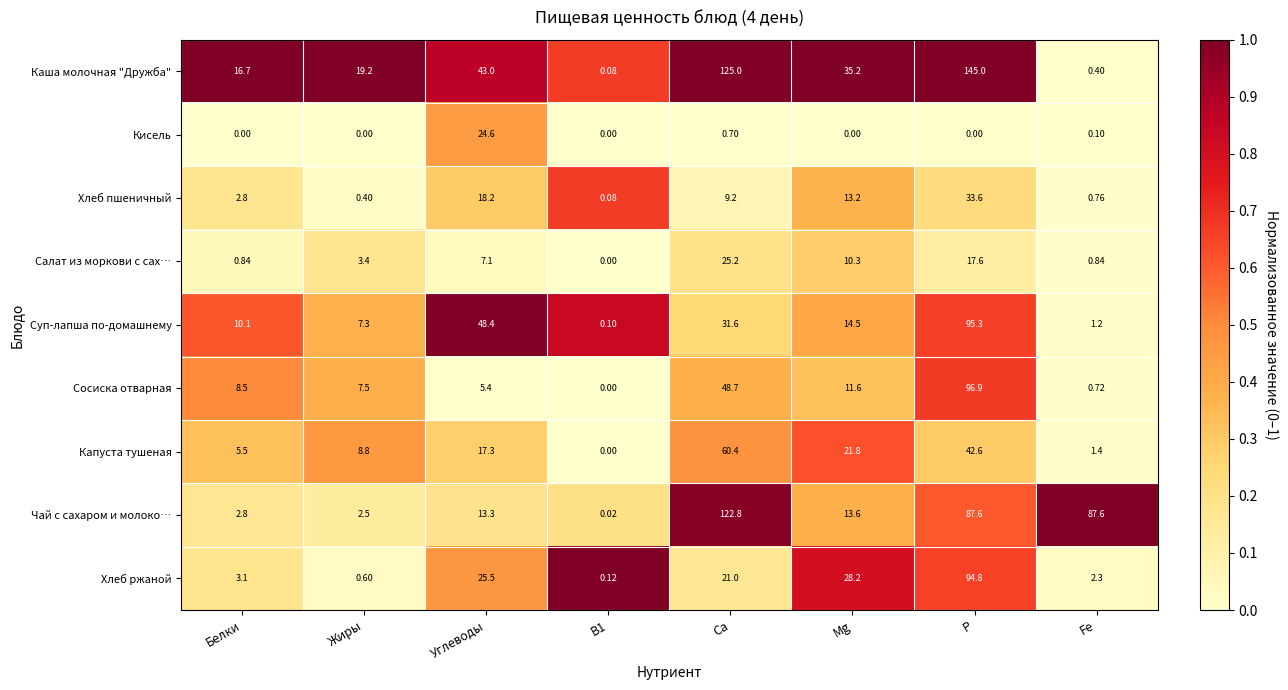

Is the value of Капуста тушеная at Fe greater than the value of Кисель at Углеводы?

No